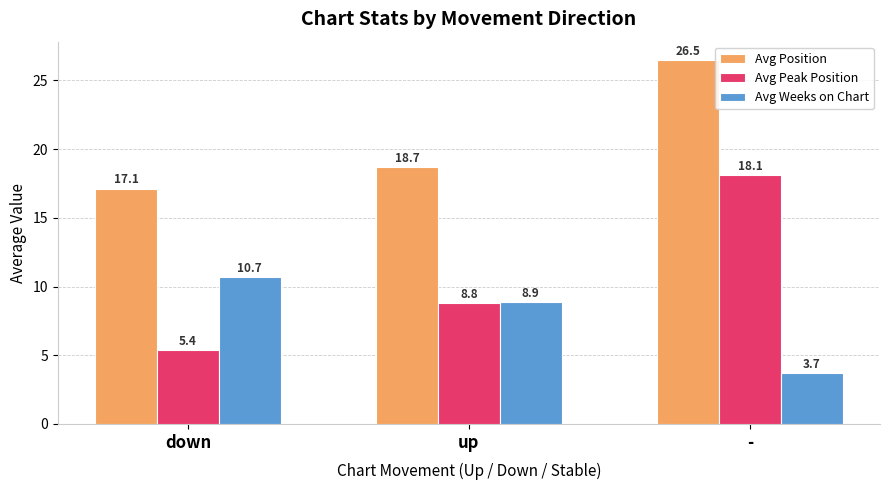

Reading right to left, what are all the values shown in this chart?

Avg Position: 26.5	18.7	17.1
Avg Peak Position: 18.1	8.8	5.4
Avg Weeks on Chart: 3.7	8.9	10.7